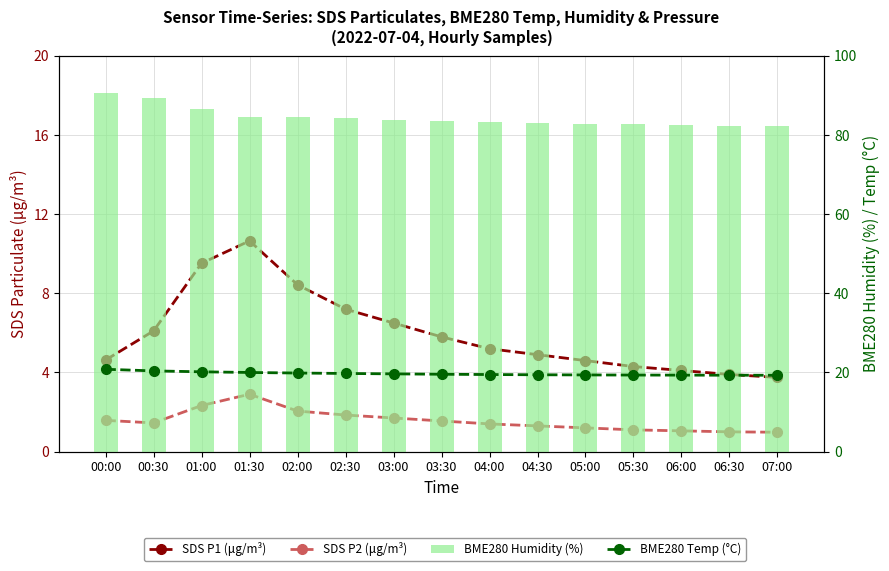

What value does the SDS P2 (μg/m³) series have at 07:00?

1.0